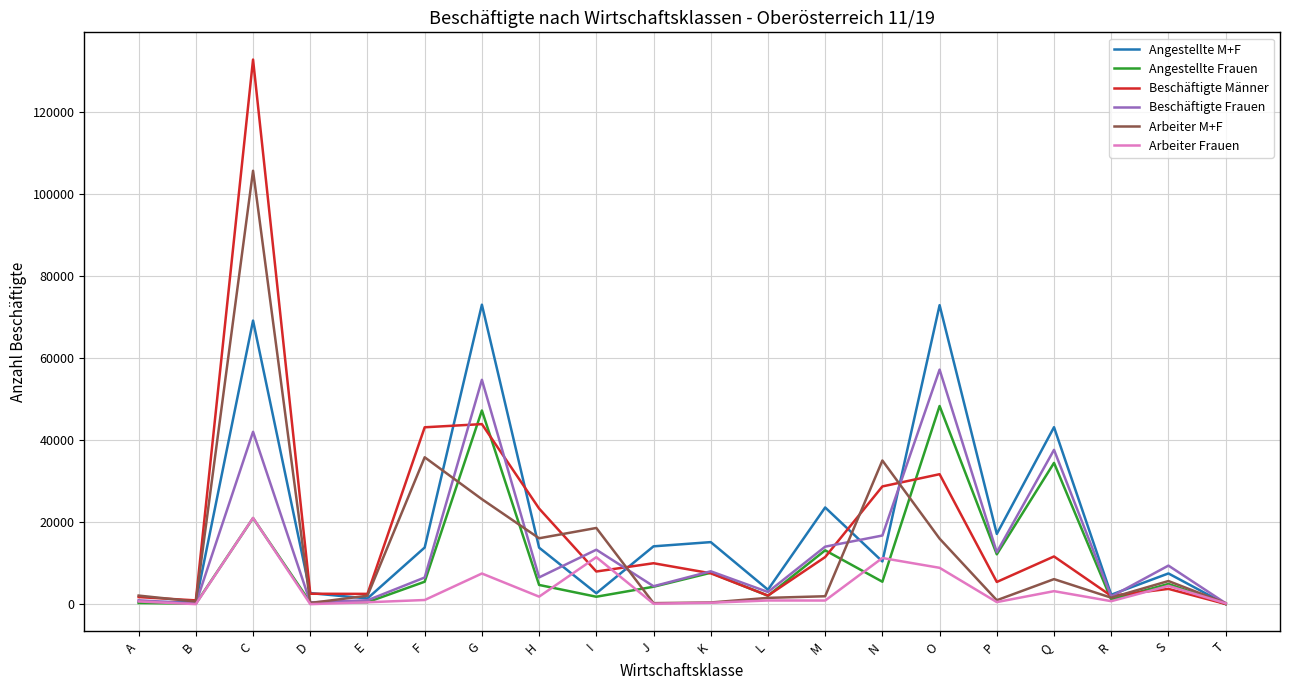

Count the number of categories in the chart.

20